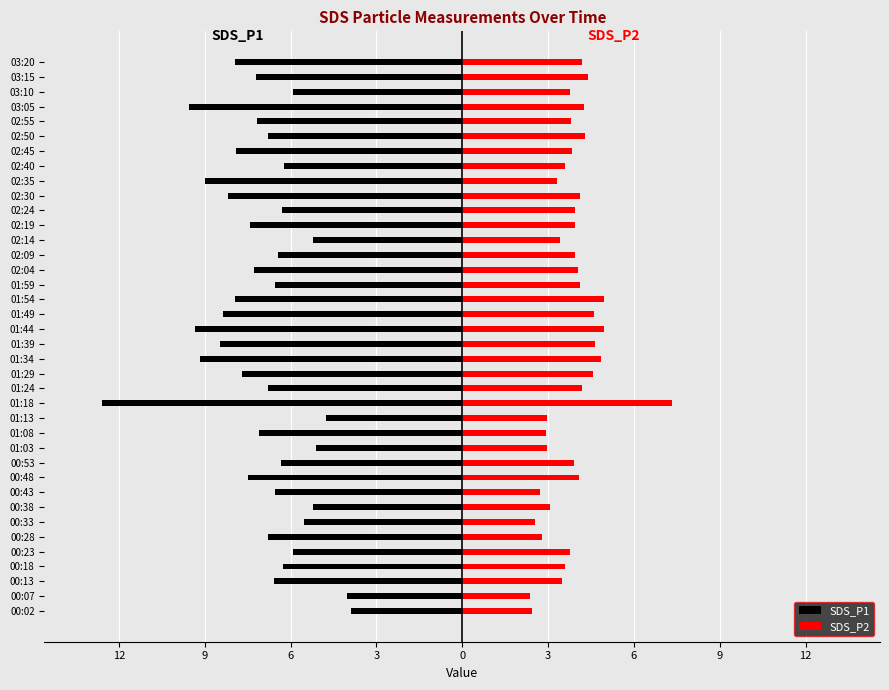

What is the minimum value shown in the chart?

-12.6